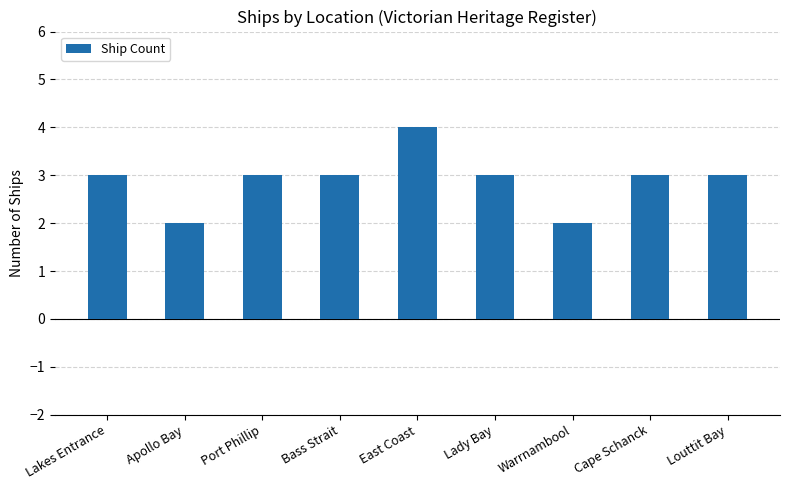

Reading right to left, extract all data points from this chart.

3	3	2	3	4	3	3	2	3